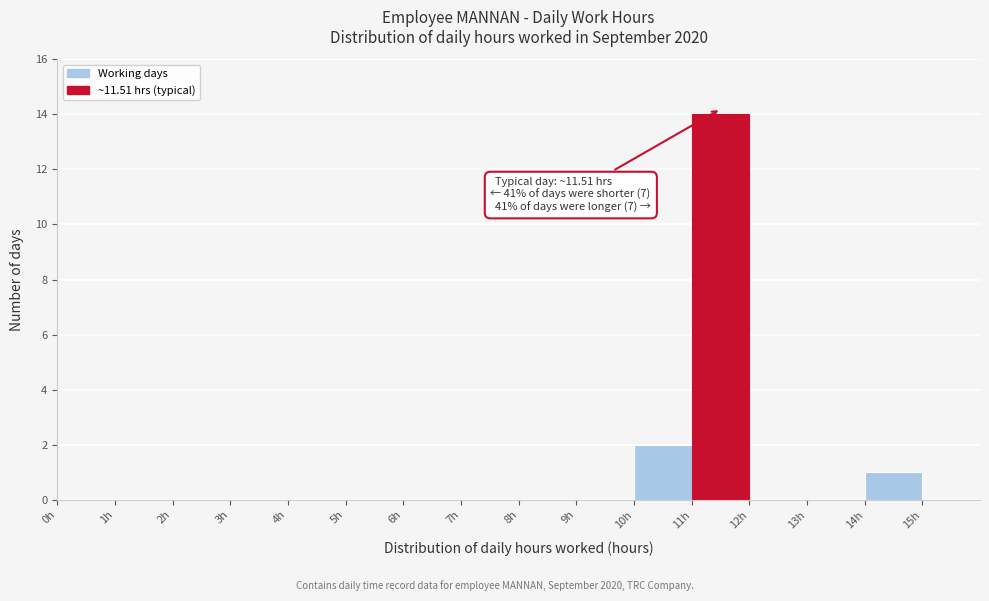

Which range on the x-axis has the tallest bar?

11 to 12